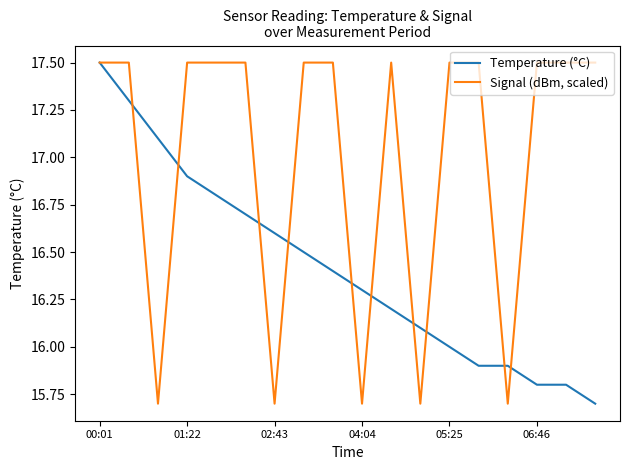

Rank the series by their average value, from highest to lowest.

Signal (dBm, scaled), Temperature (°C)